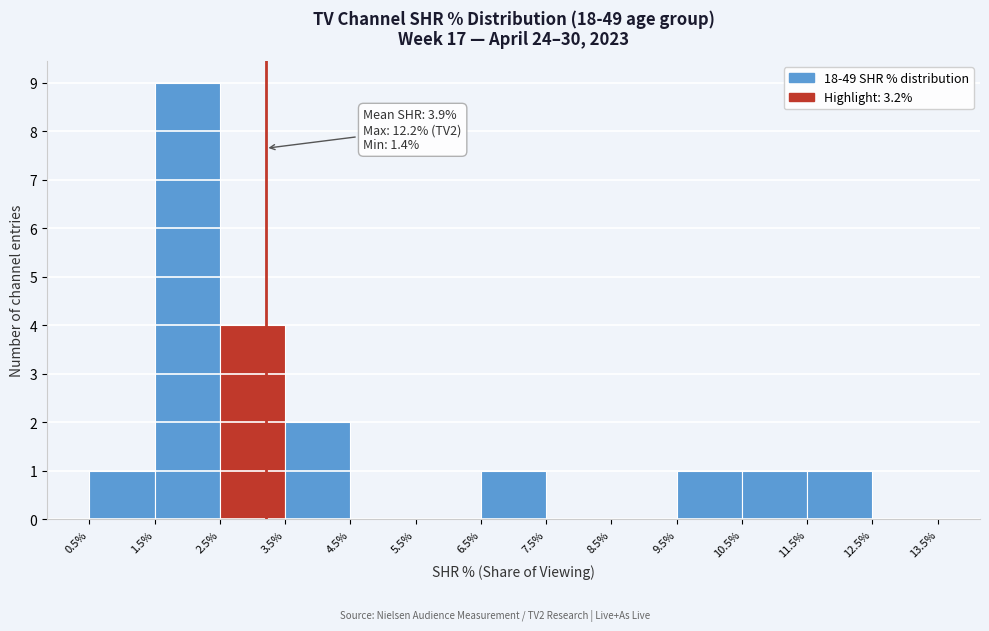

Over which range of the x-axis is the bar tallest?

1.5% to 2.5%